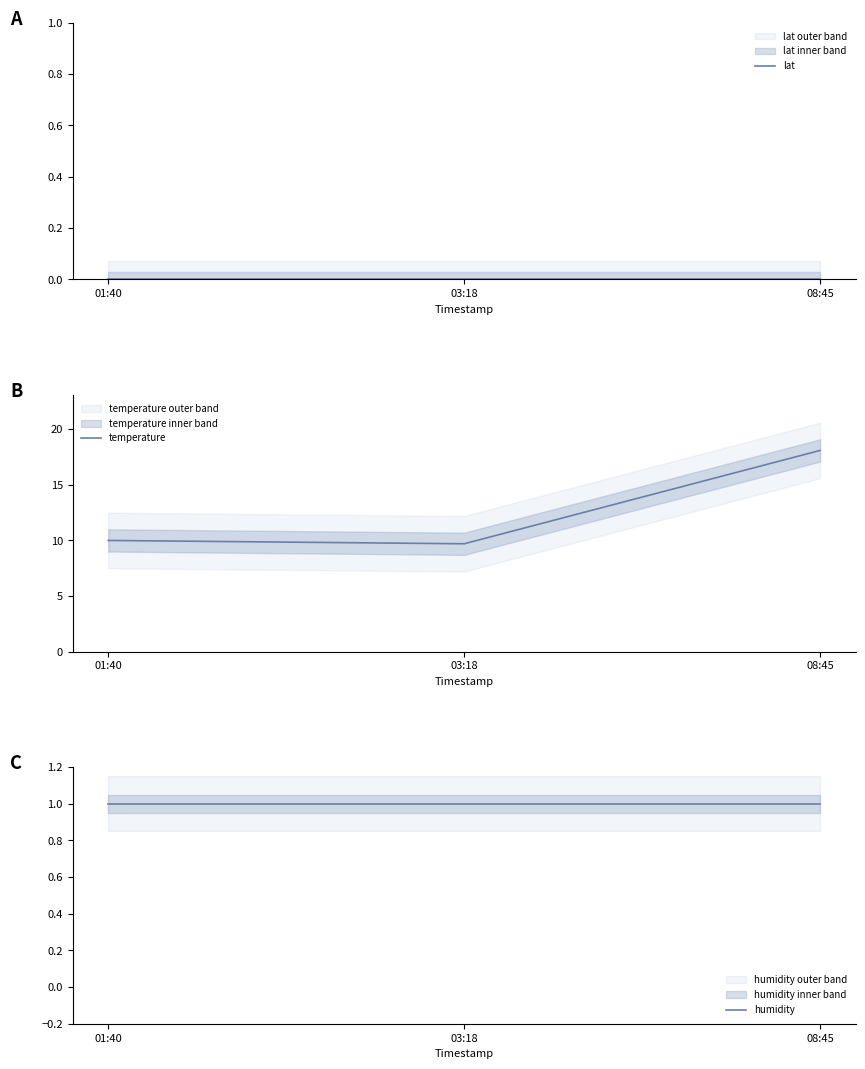

At which category is the sum across all series the highest?

08:45